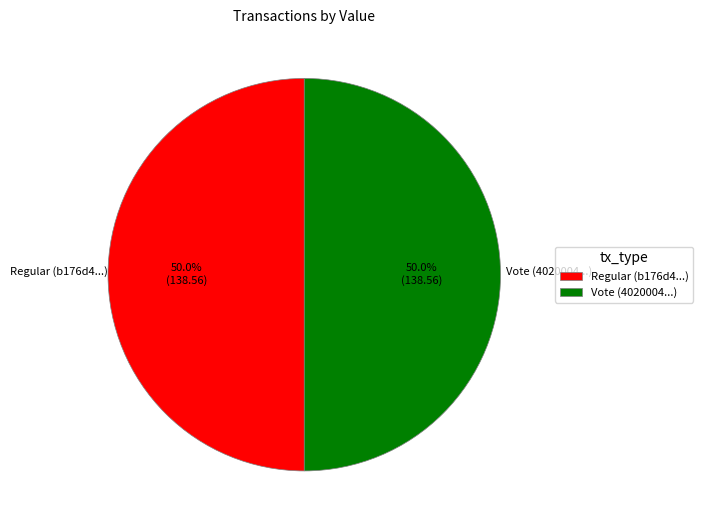

To the nearest percent, what percentage of the pie is Vote?

50%